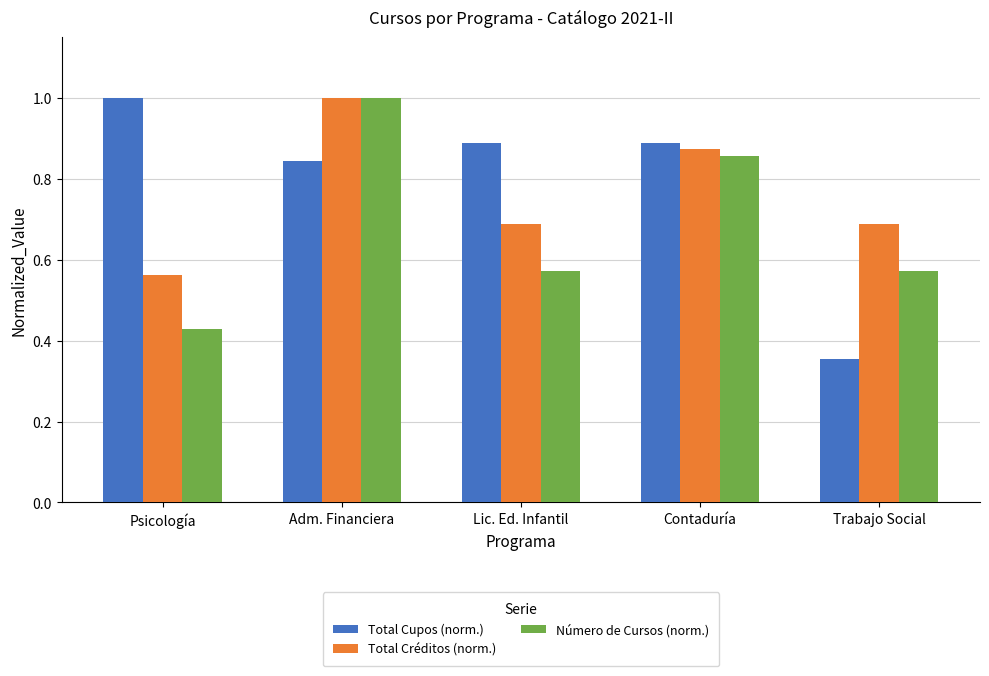

What is the difference between the Total Cupos (norm.) values at Contaduría and Trabajo Social?

0.5